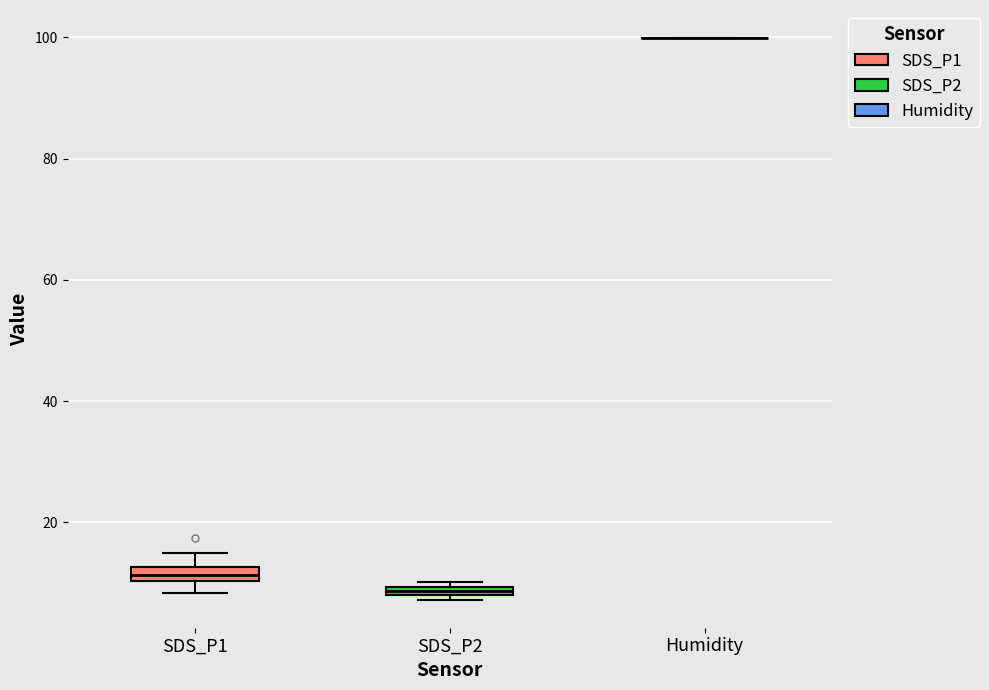

Where is the upper edge of the box for SDS_P2 on the y-axis? The values are not printed on the chart, so give them approximately, as read against the axis.

10